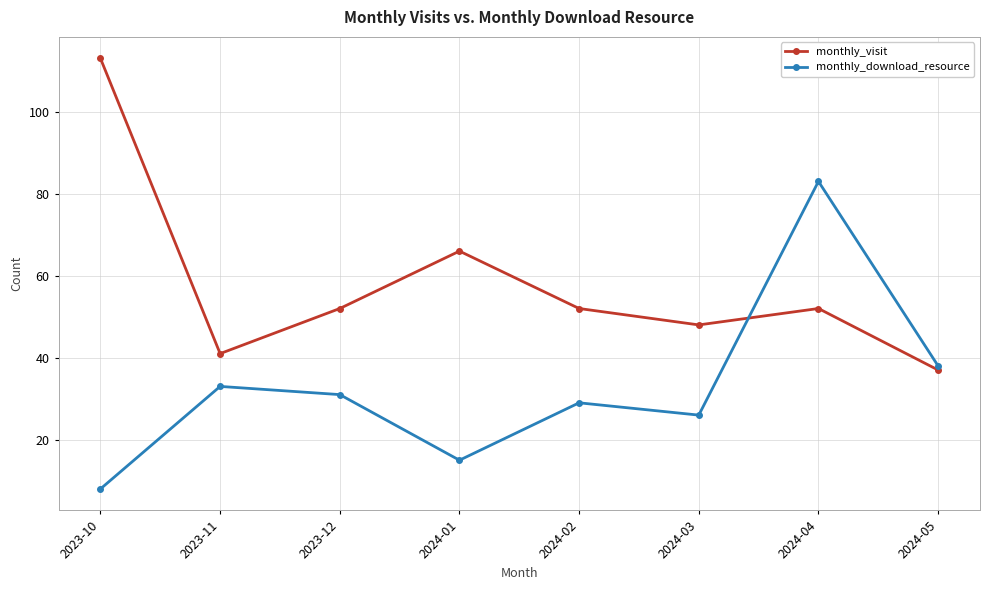

Rank the series at 2024-03 from lowest to highest value.

monthly_download_resource, monthly_visit